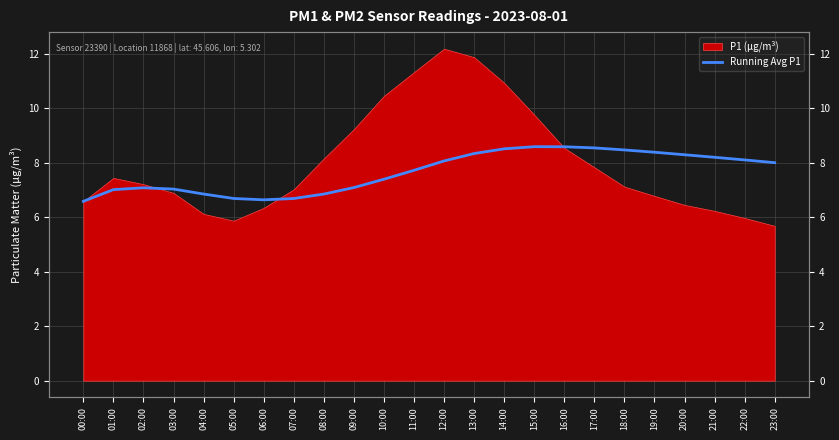

True or false: the data shows 7.1 at 02:00.

True